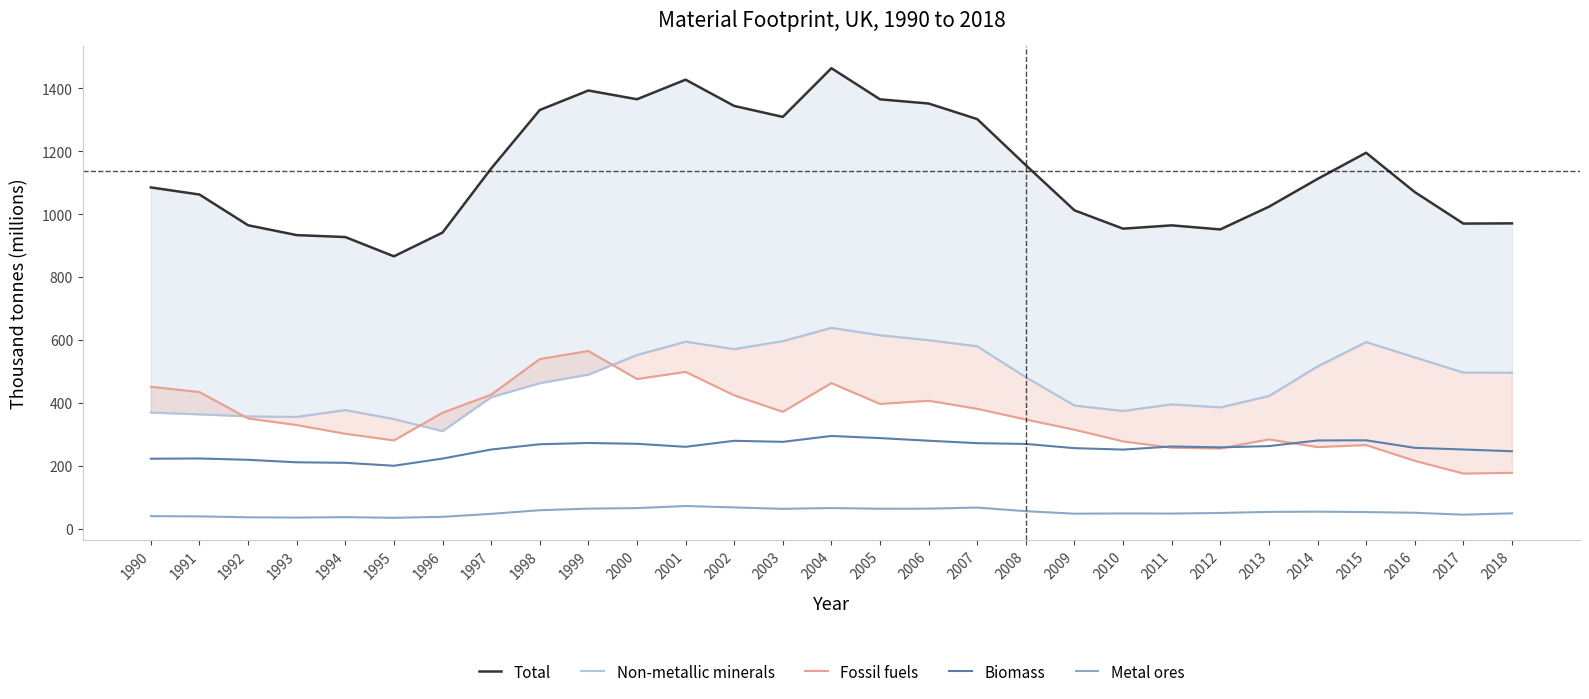

The Fossil fuels series shows 193.0 at 2005. True or false?

False